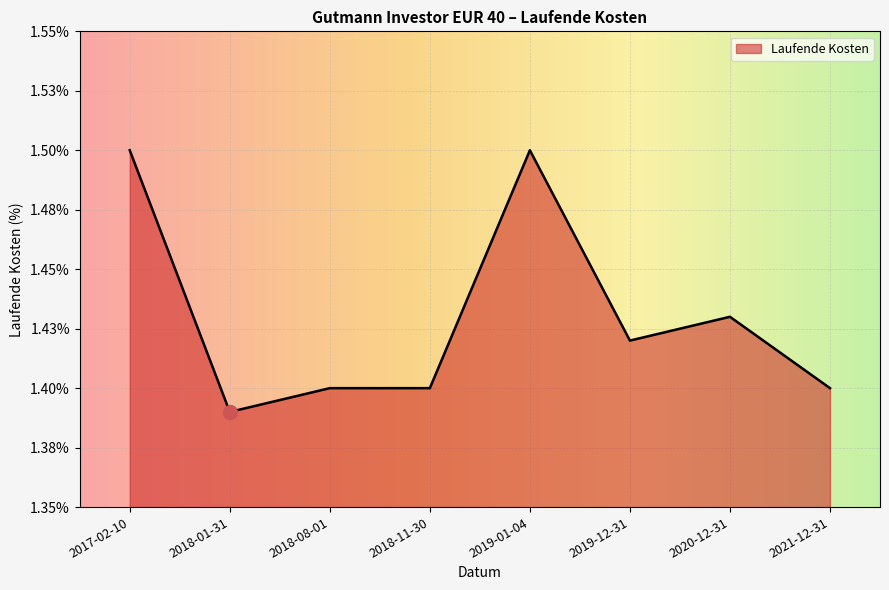

What is the value of the 5th point from the left?

1.5